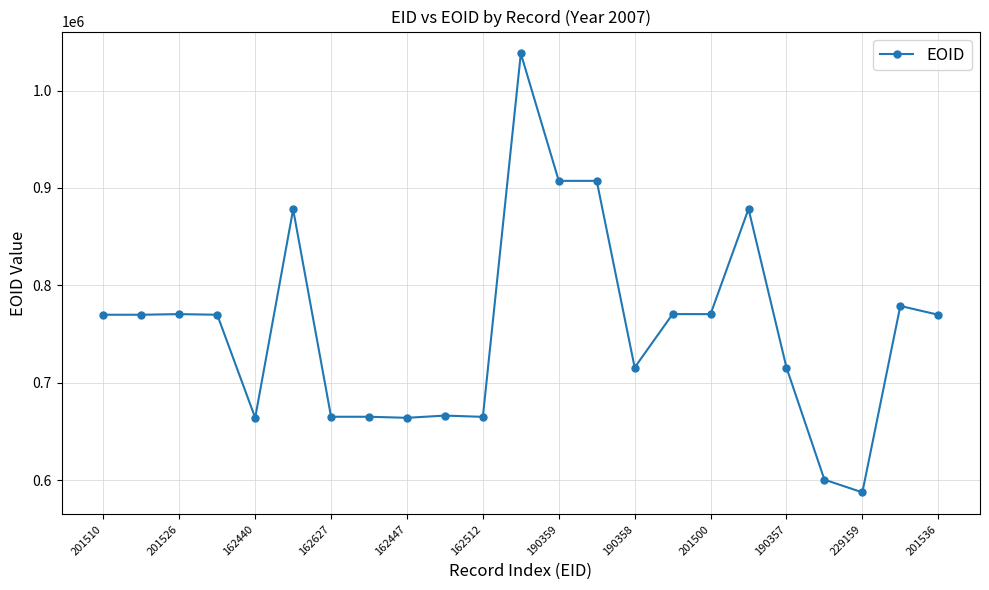

True or false: the data has more than 2 interior local peaks.

True